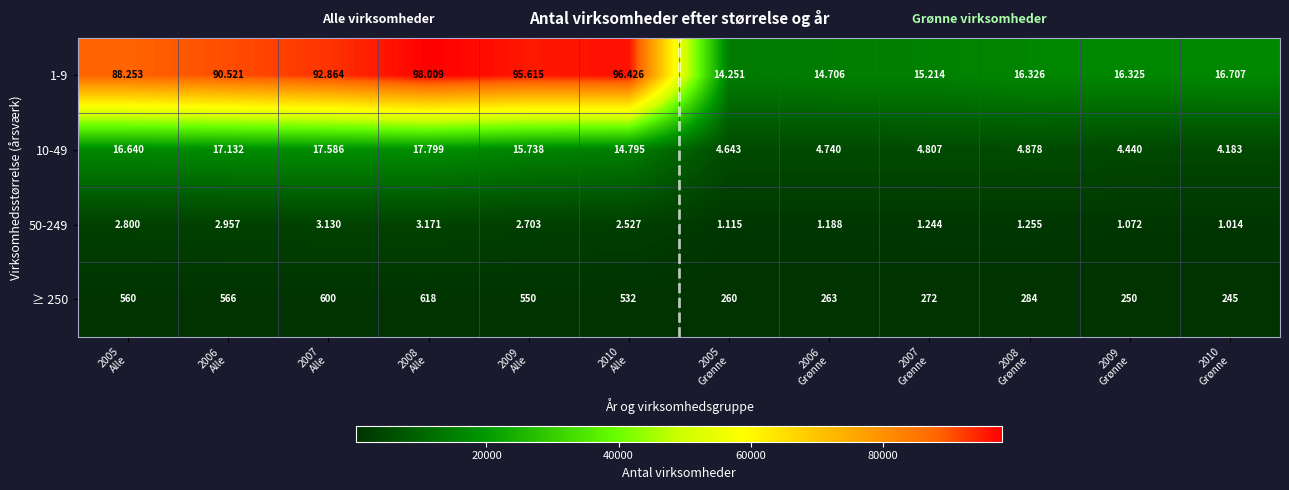

How many distinct data groups are displayed?

4